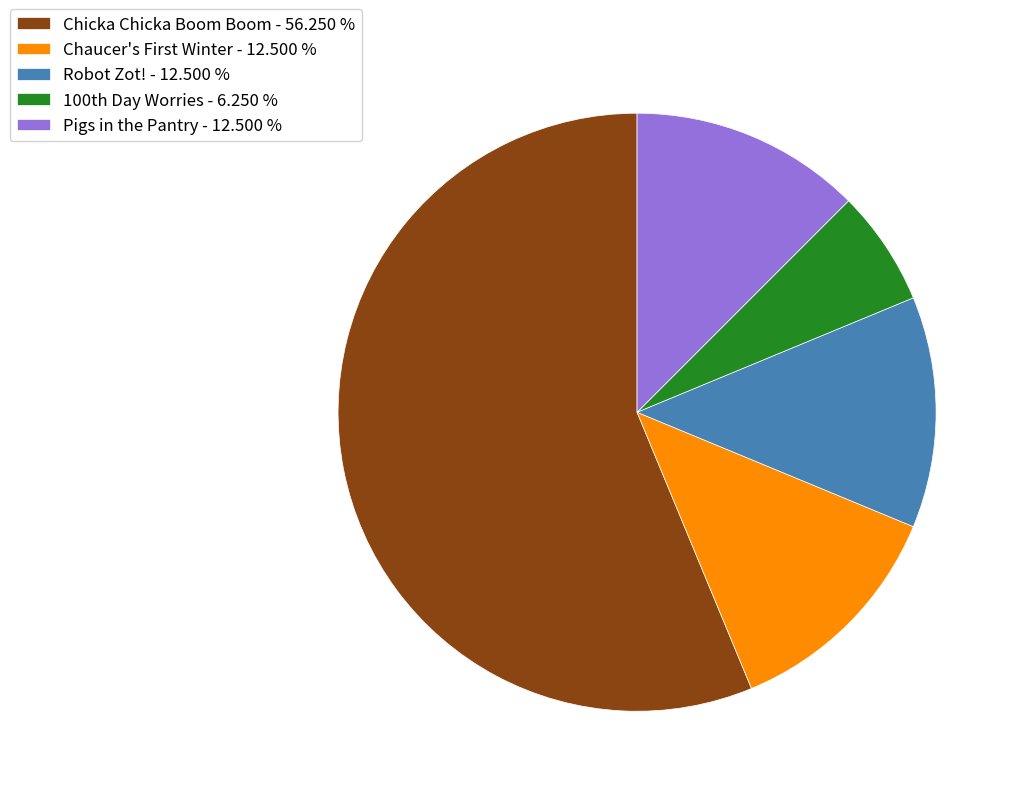

Is there a majority slice in this chart?

Yes